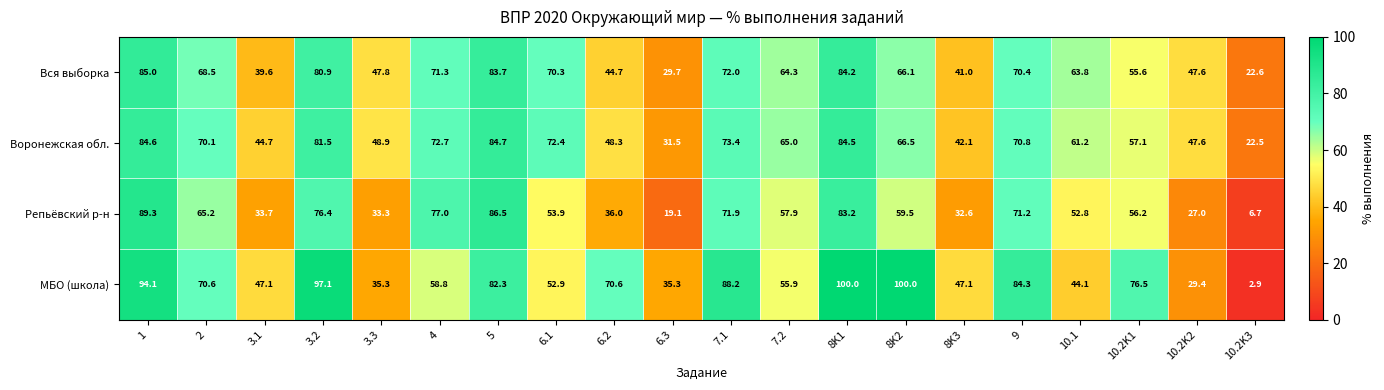

Which series has the largest total across all categories?

МБО (школа)